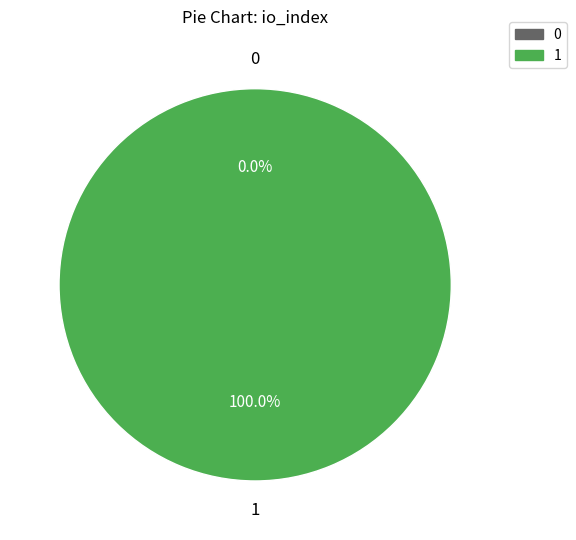

How many slices are in this pie chart?

2